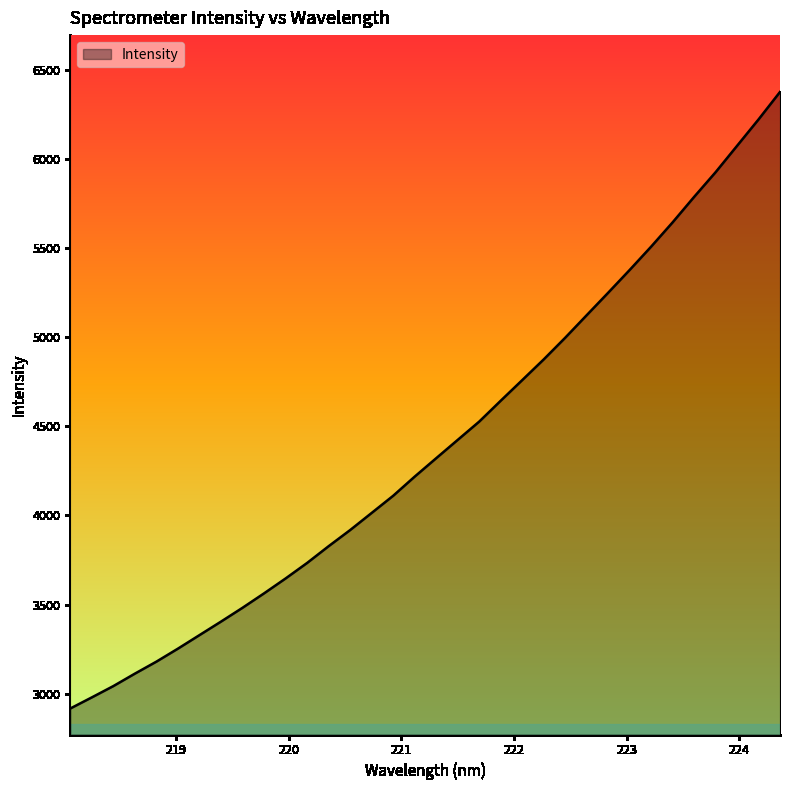

What is the minimum value shown in the chart?

2917.1